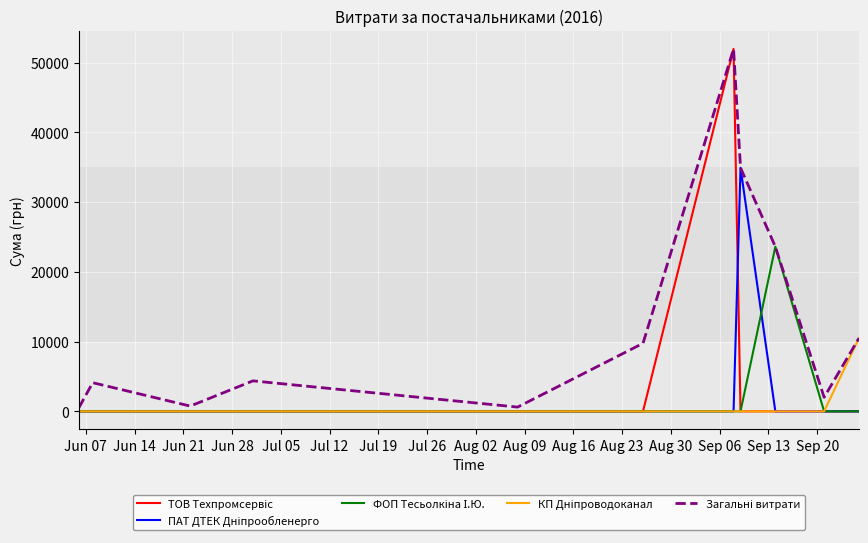

What is the maximum value shown in the chart?

51980.0